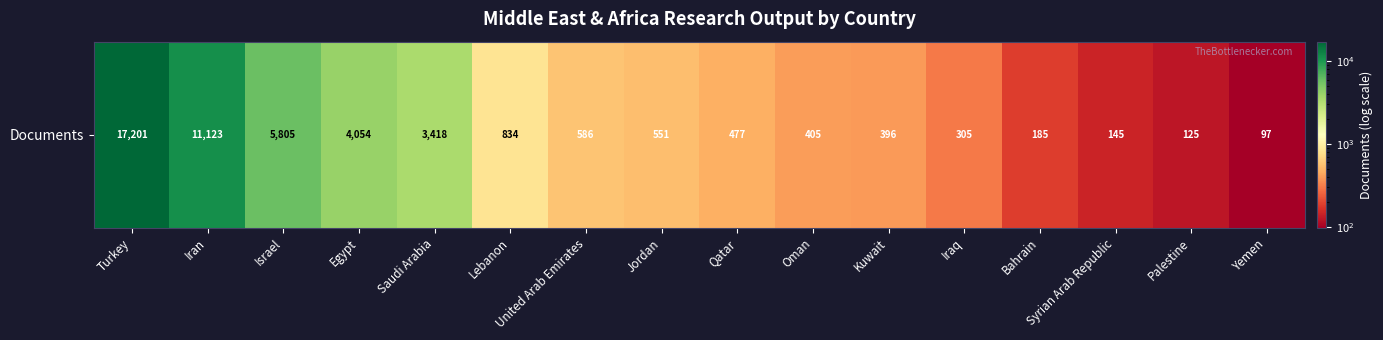

Is it true that the value at Palestine is 125?

True